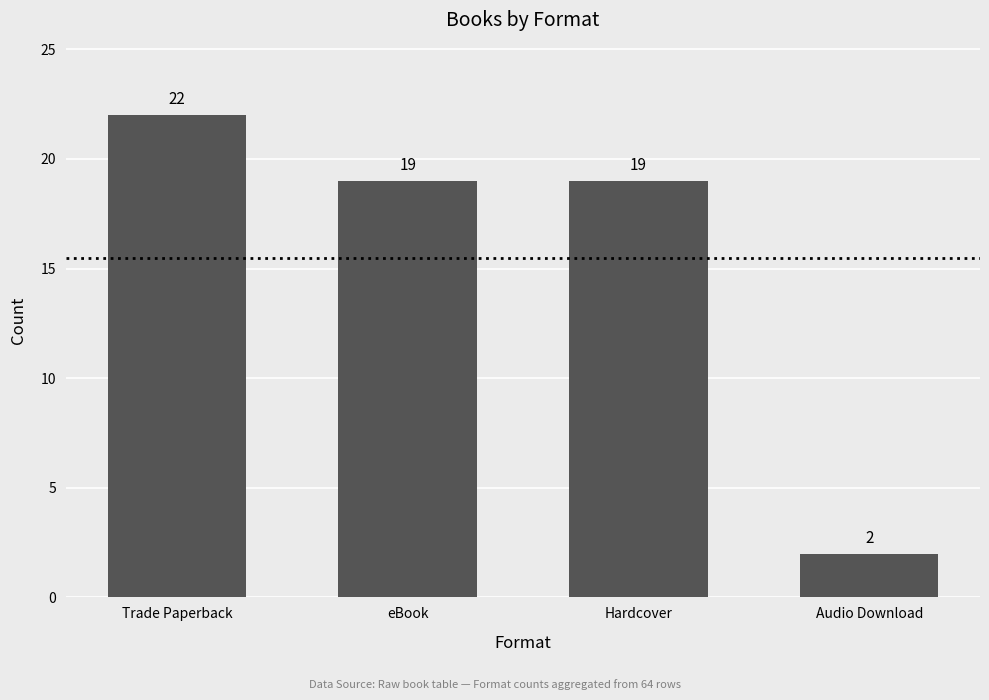

Count the values in the range 19 to 22.

3